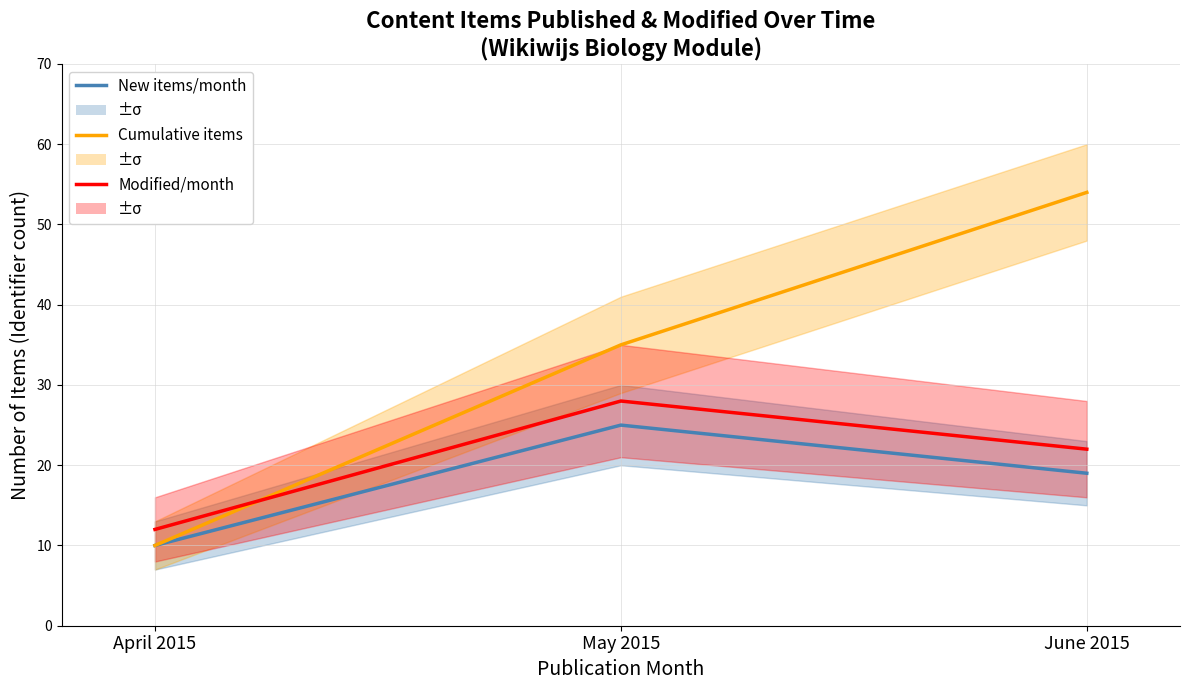

Is this an area chart (filled region under the line)?

No